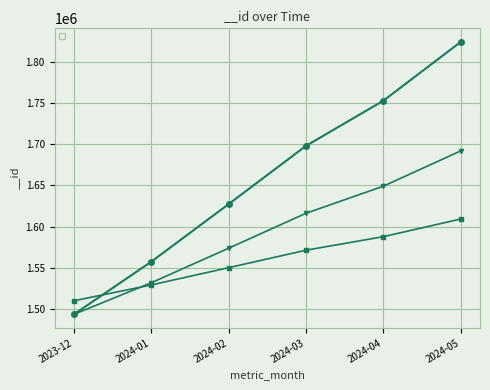

Which category has the highest value across all series?

2024-05